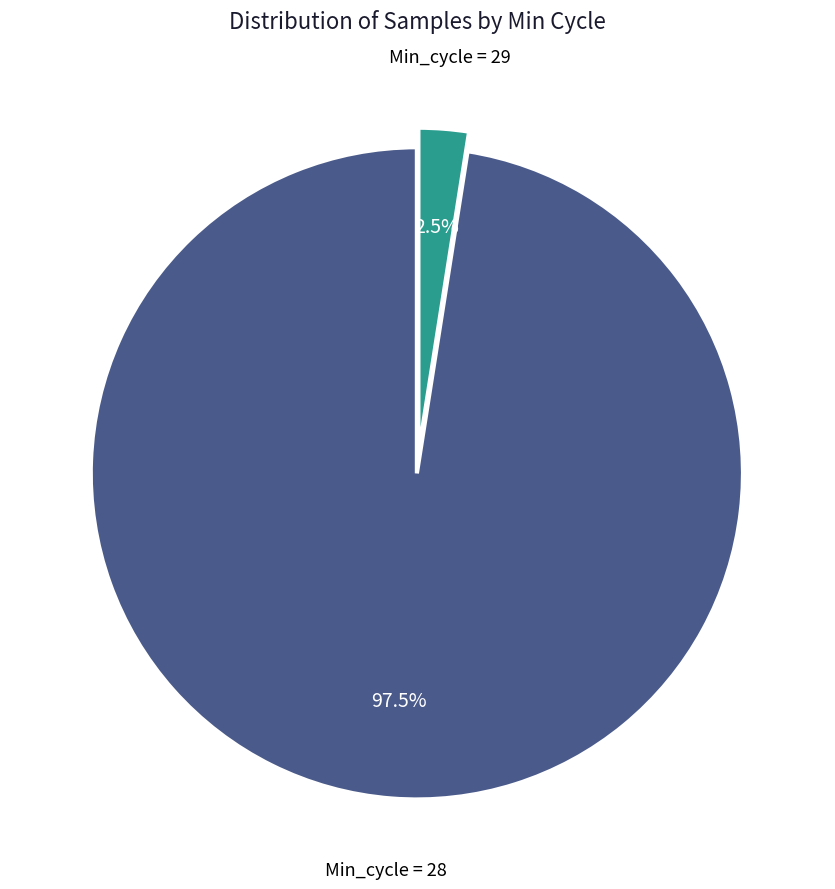

Does any single category account for the majority?

Yes